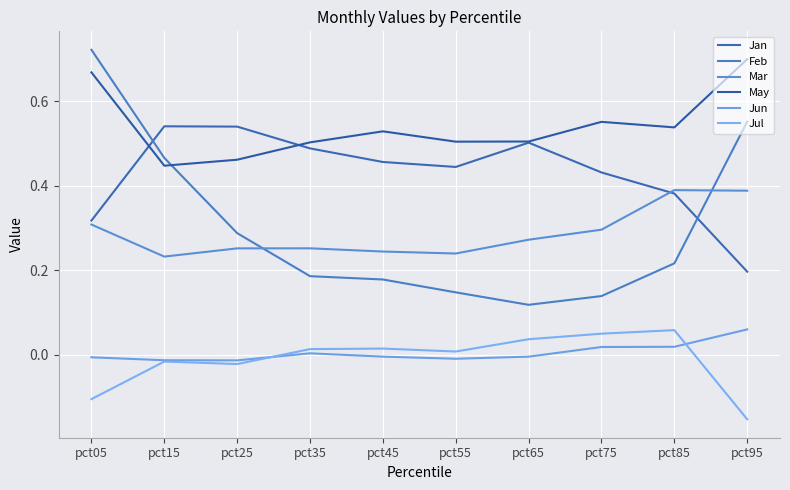

How many negative values does the Jul series have?

4